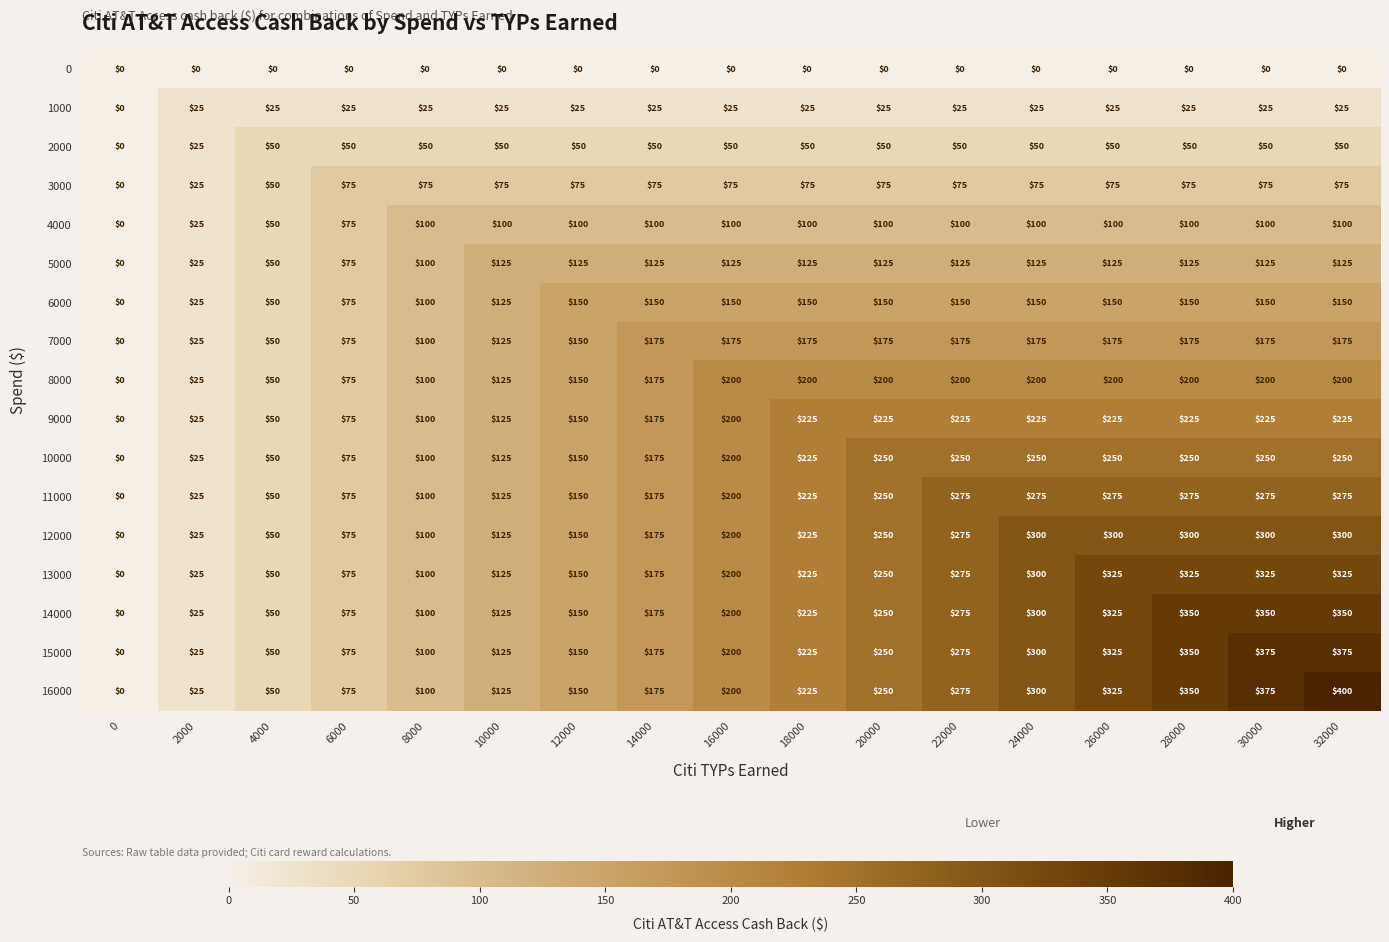

What is the difference between the maximum and minimum values in the 15000 series?

375